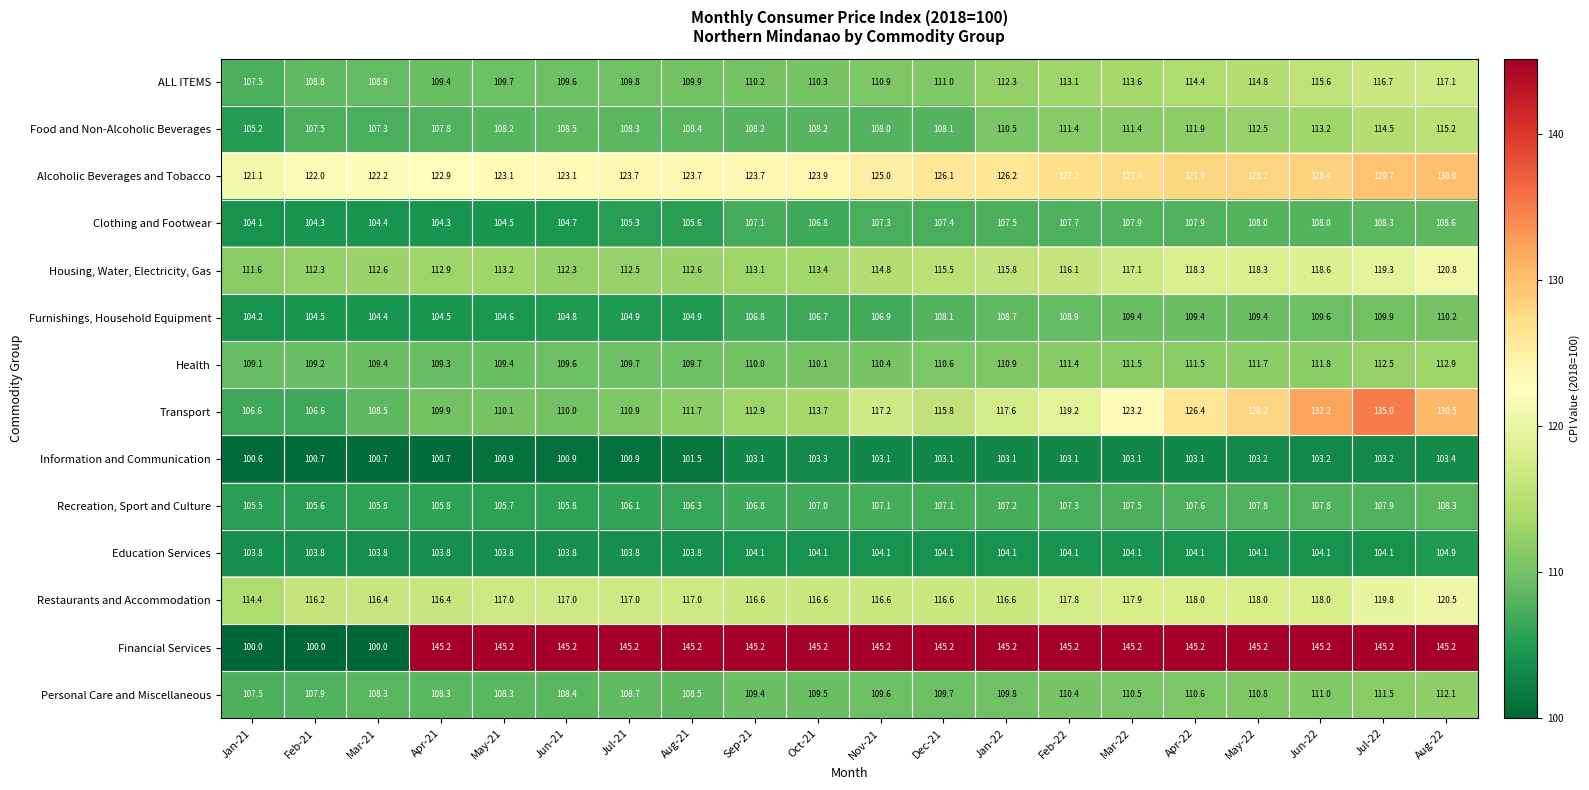

How many data points does each series have?

20